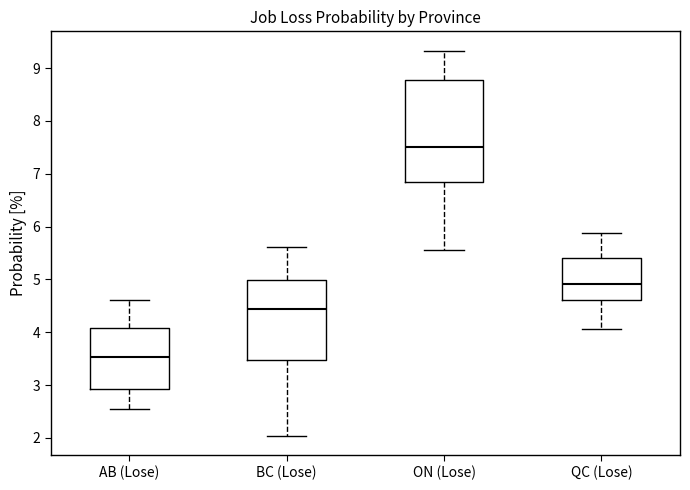

Which box has the lowest median line?

AB (Lose)